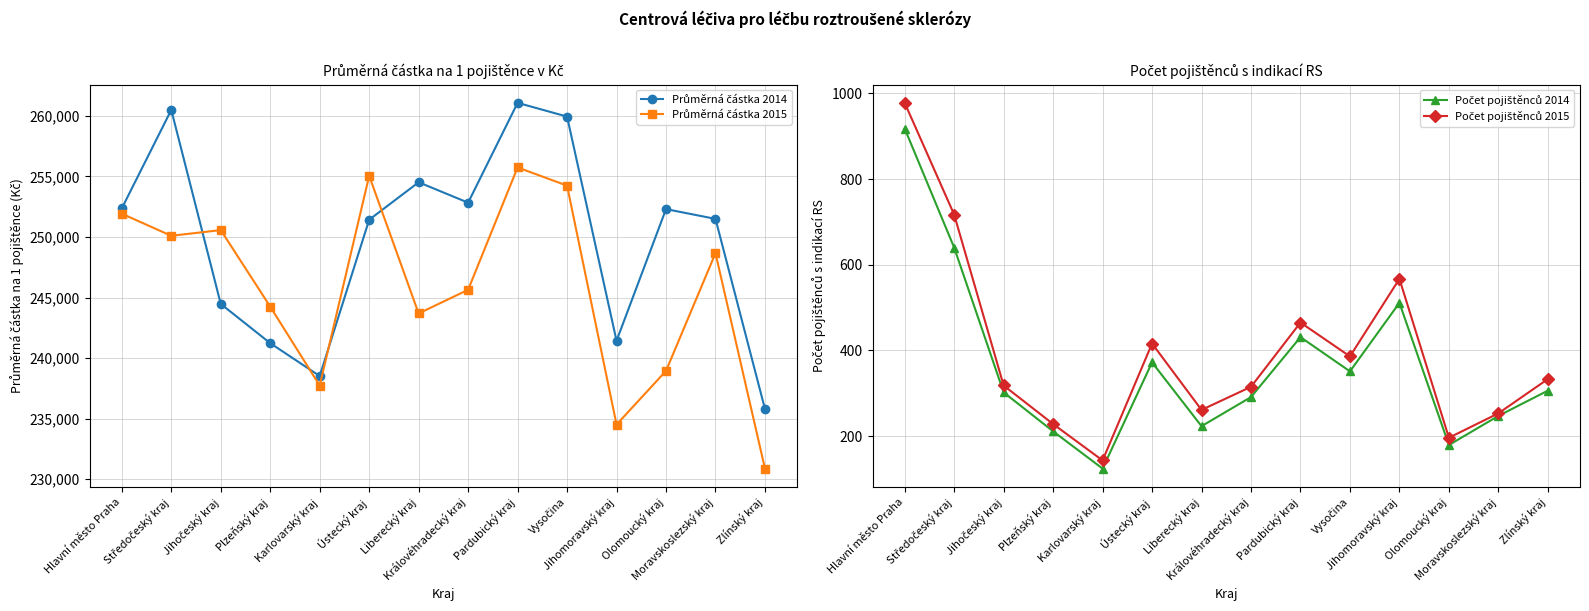

In Počet pojištěnců 2015, how many points are higher than both neighbors (excluding endpoints)?

3